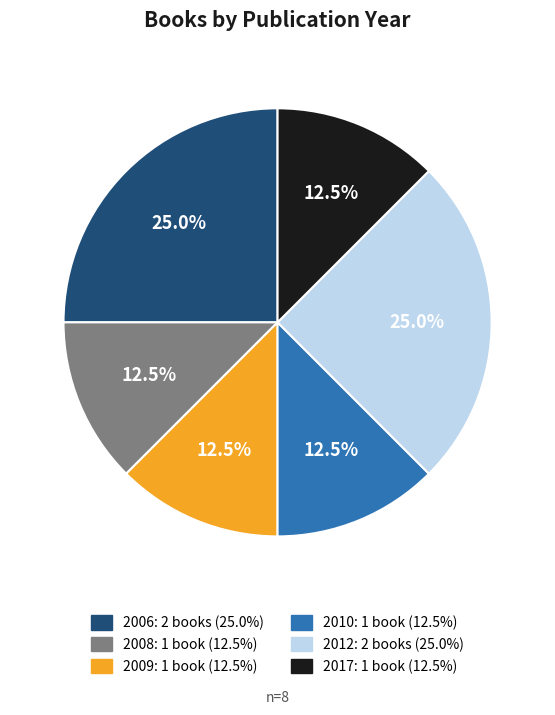

Do 2010 and 2017 together represent more than half of the pie?

No